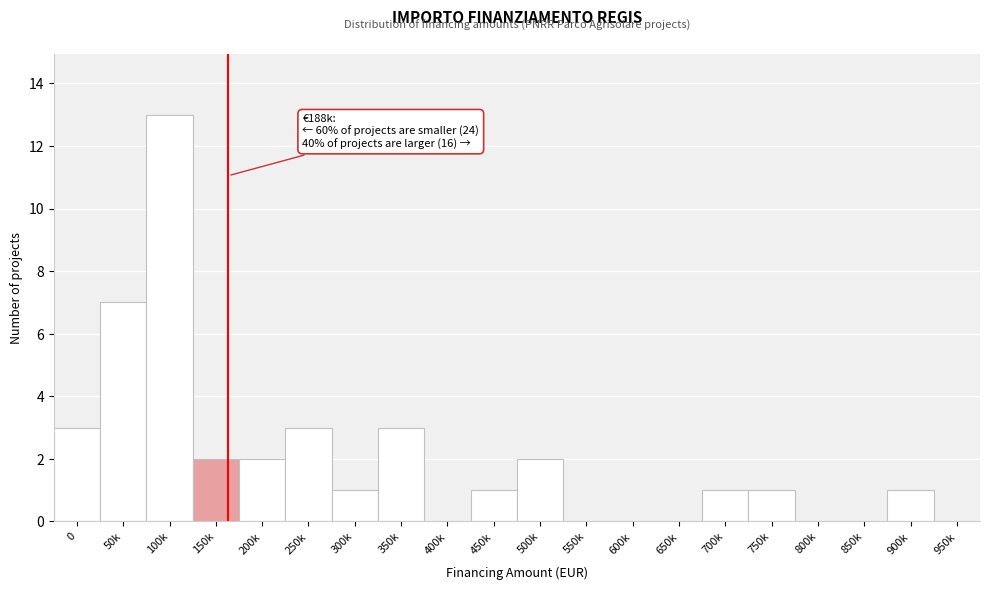

Reading right to left, what are all the values shown in this chart?

950k=0	900k=1	850k=0	800k=0	750k=1	700k=1	650k=0	600k=0	550k=0	500k=2	450k=1	400k=0	350k=3	300k=1	250k=3	200k=2	150k=2	100k=13	50k=7	0=3